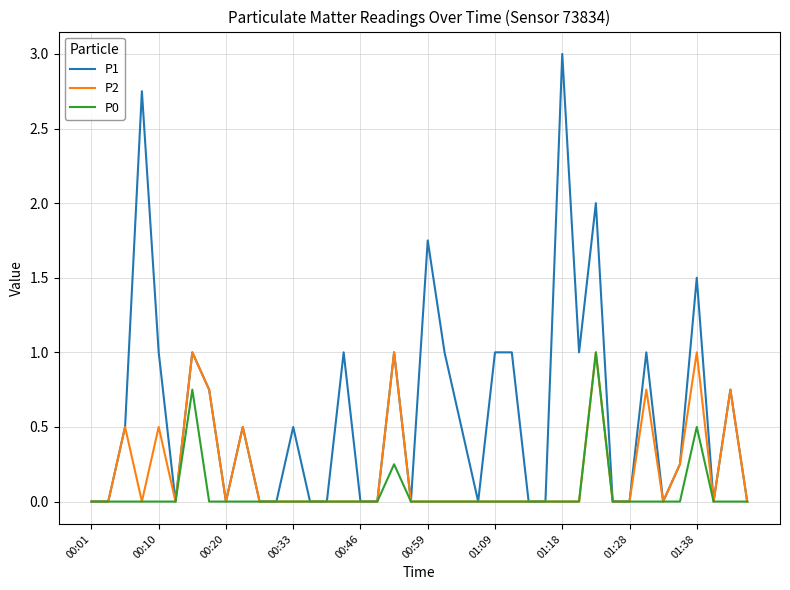

What is the maximum value shown in the chart?

3.0